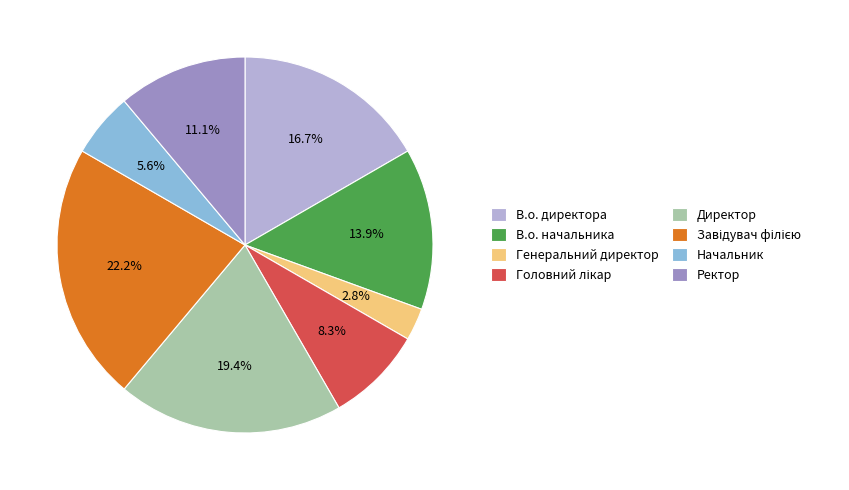

To the nearest percent, what portion does Директор represent?

19%